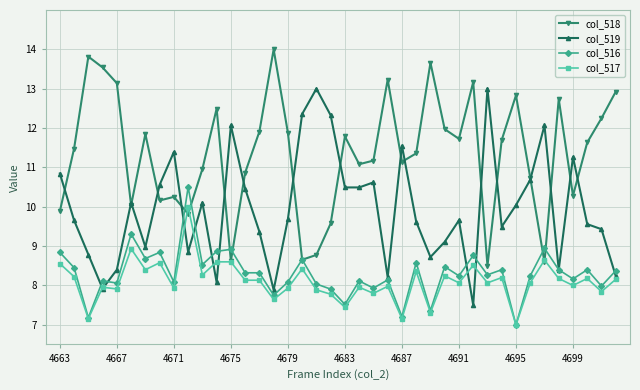

How many interior local valleys does the col_518 series have?

11